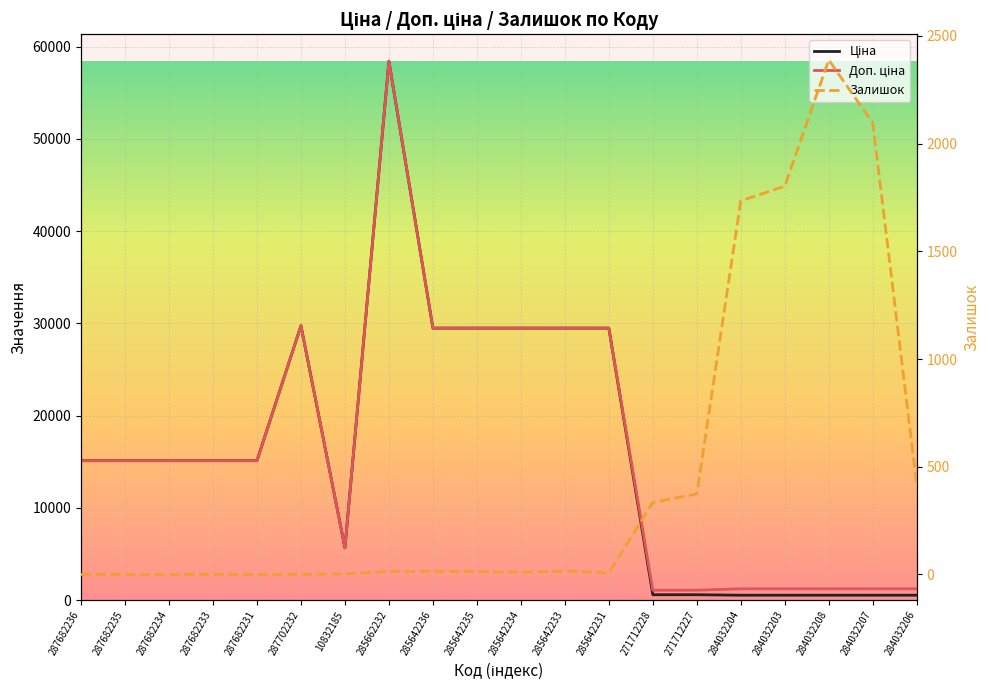

Rank the series by their maximum value, from lowest to highest.

Залишок, Ціна, Доп. ціна